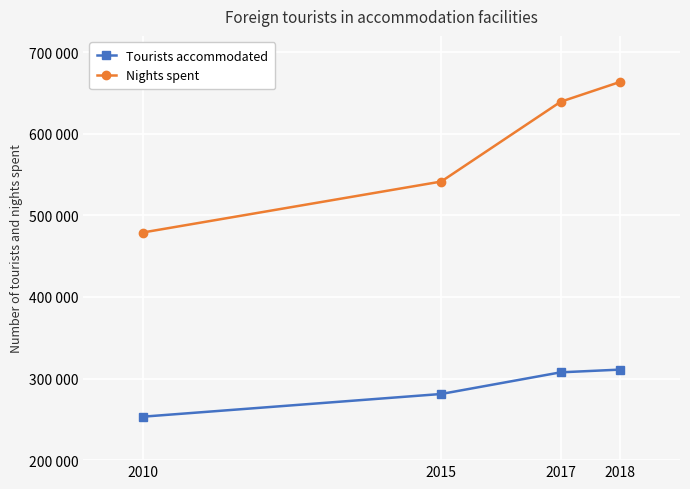

True or false: Nights spent and Tourists accommodated intersect in this chart.

False